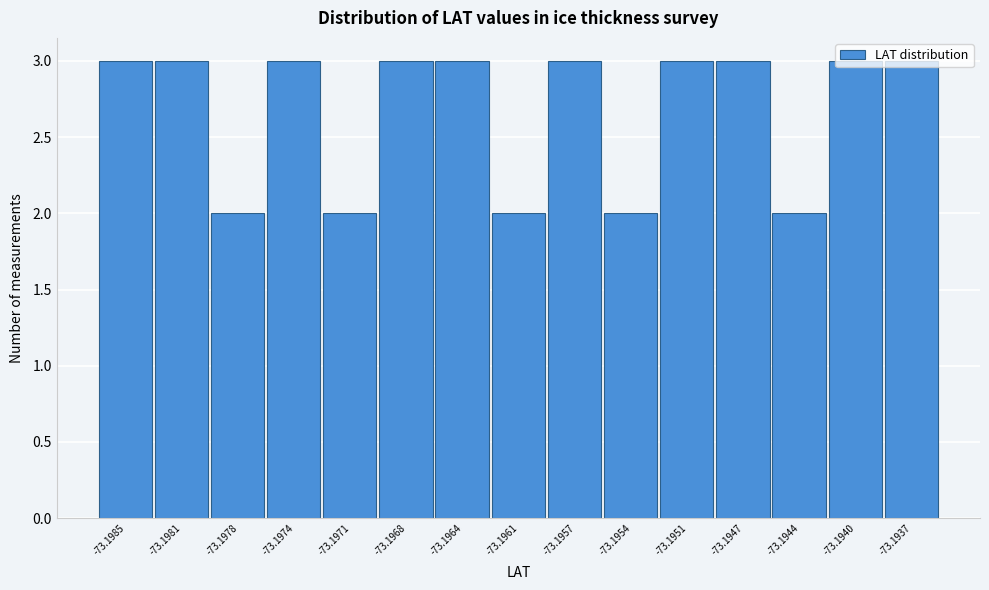

Is it true that the value at -73.1971 is 3?

False